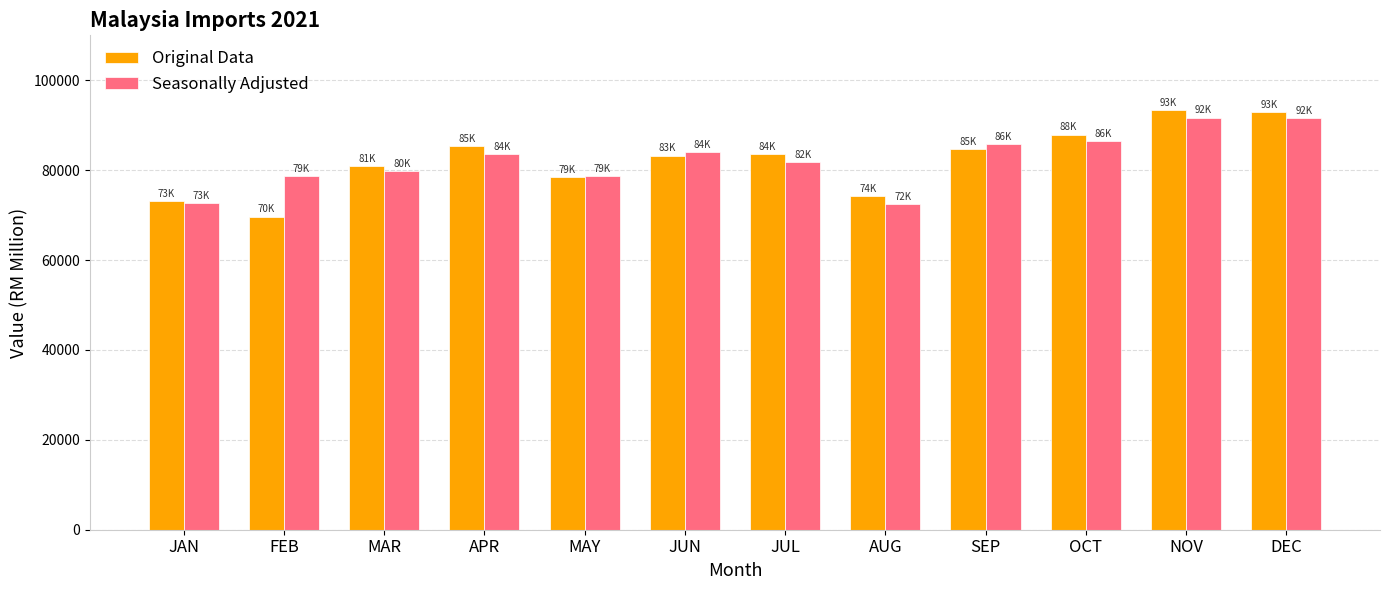

What is the value of the Seasonally Adjusted bar at the 10th from the left?

86471.0